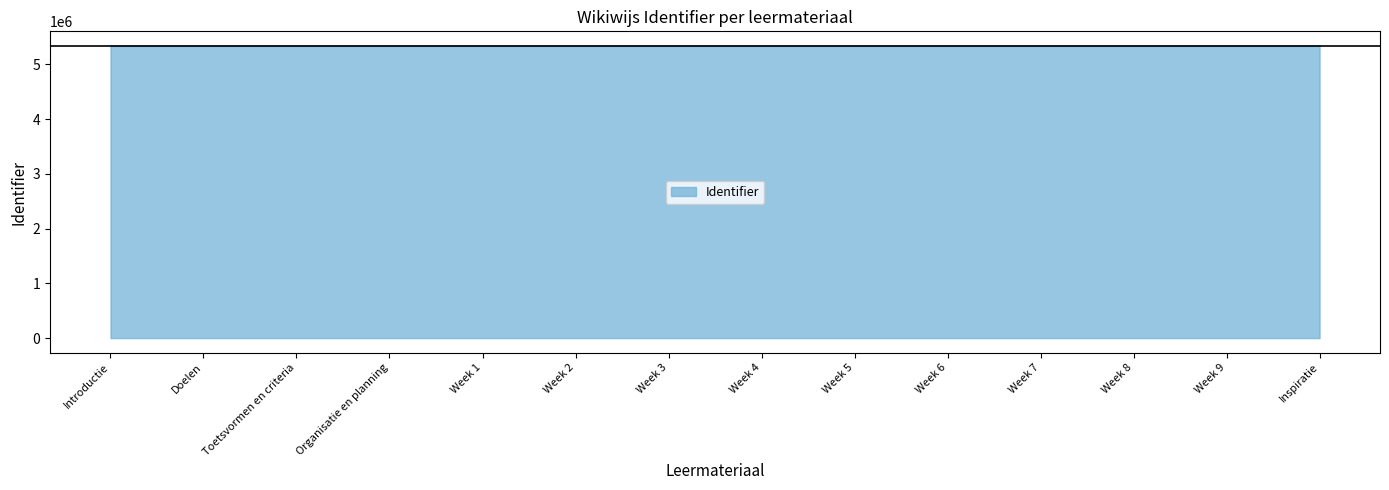

What is the difference between the maximum and second lowest values?

24